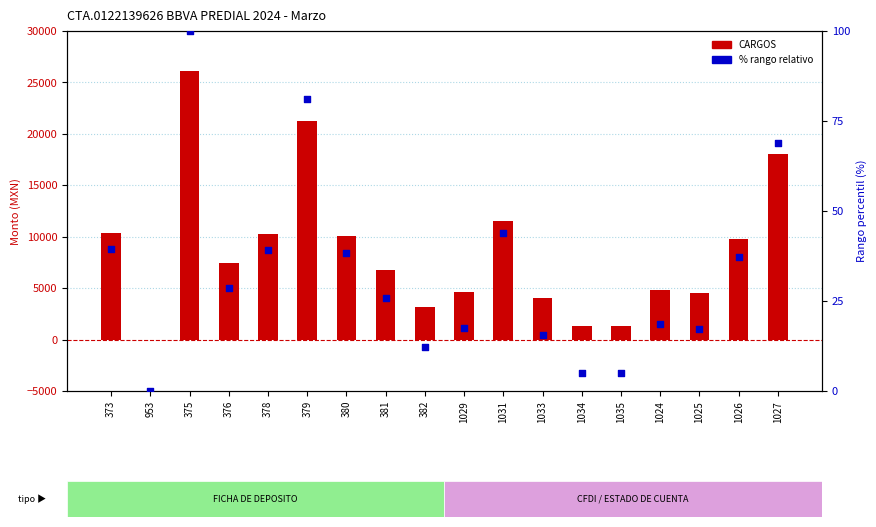

At which category is the sum across all series the highest?

375